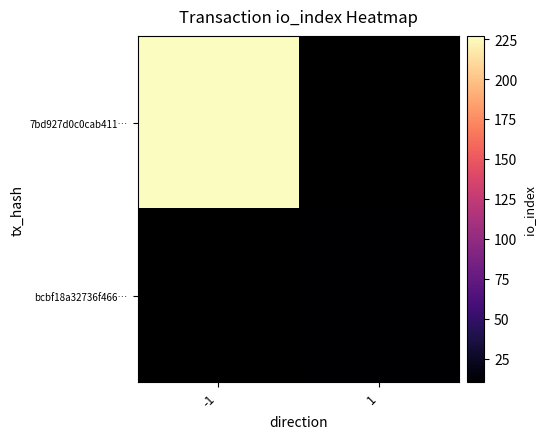

At which label does bcbf18a32736f466… reach its peak?

-1